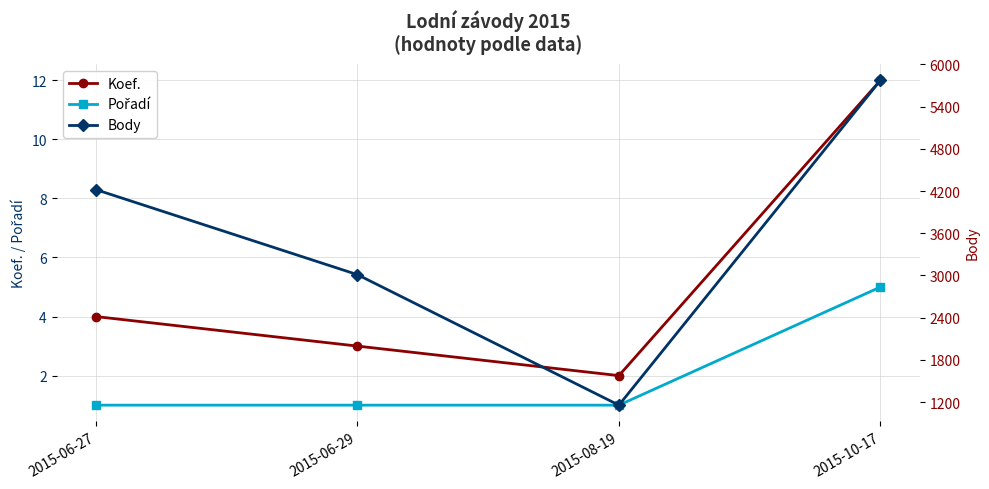

Reading right to left, transcribe all the data shown in this chart.

Koef.: 12	2	3	4
Pořadí: 5	1	1	1
Body: 5775	1156	3012	4221